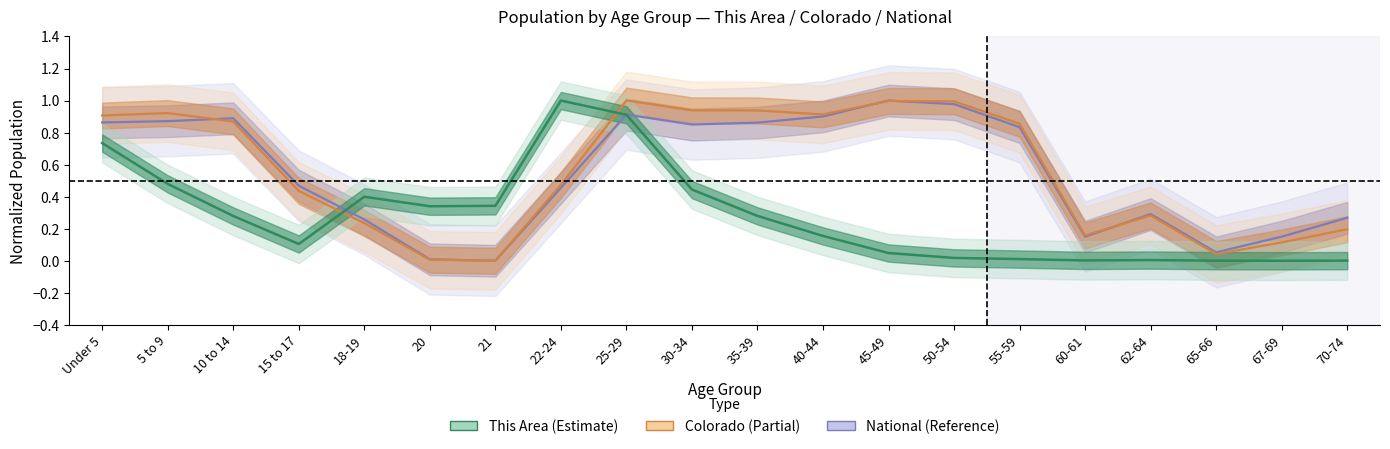

Is the value of Colorado at 21 greater than the value of National at 20?

No